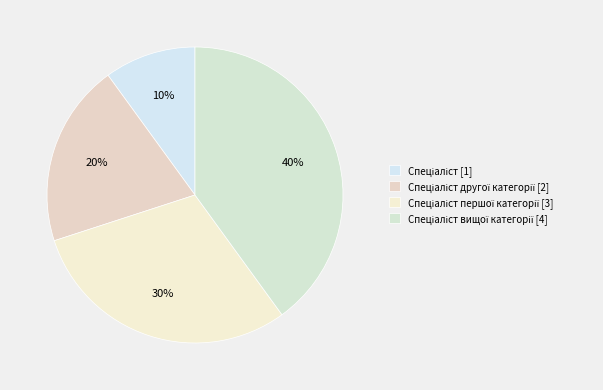

How many slices are in this pie chart?

4